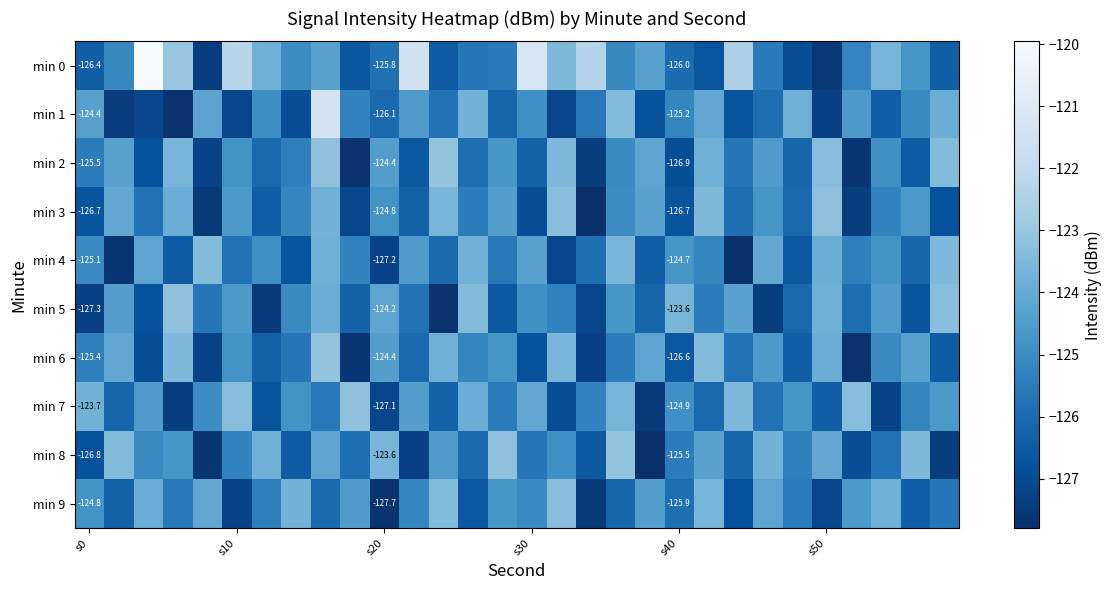

What is the smallest value displayed?

-127.8